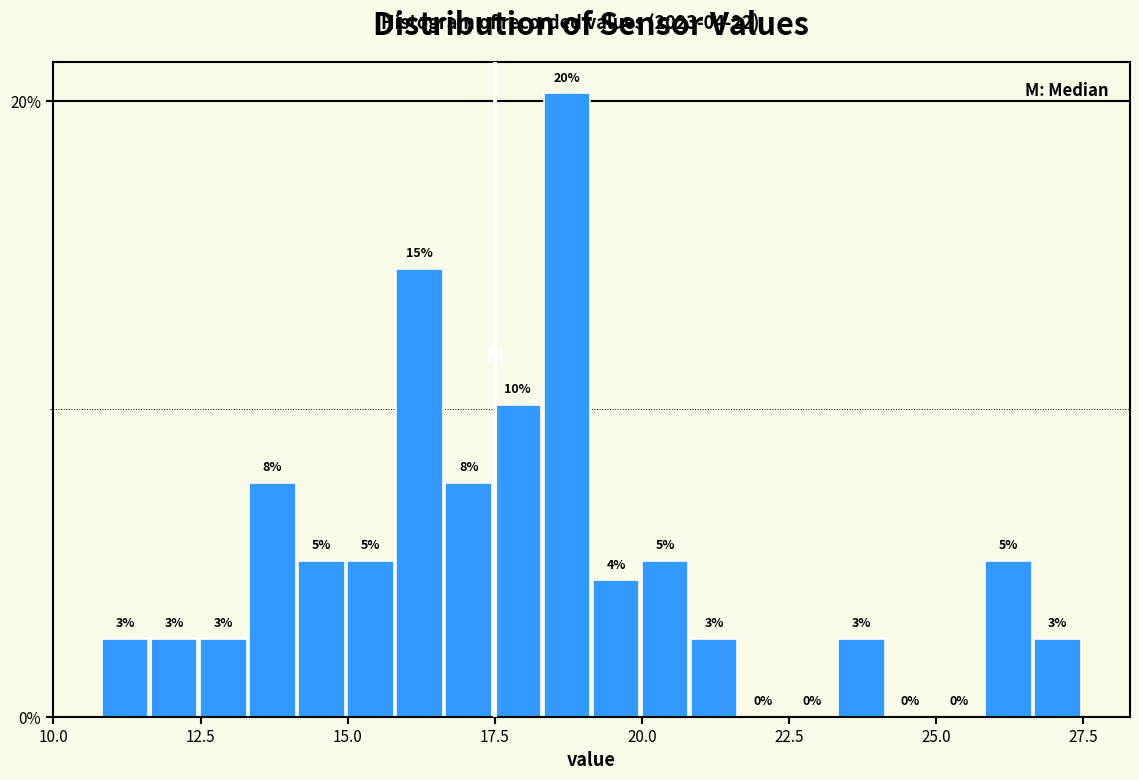

Around what value on the x-axis is the tallest bar? Give the approximate position of its centre, as read against the axis.

18.5